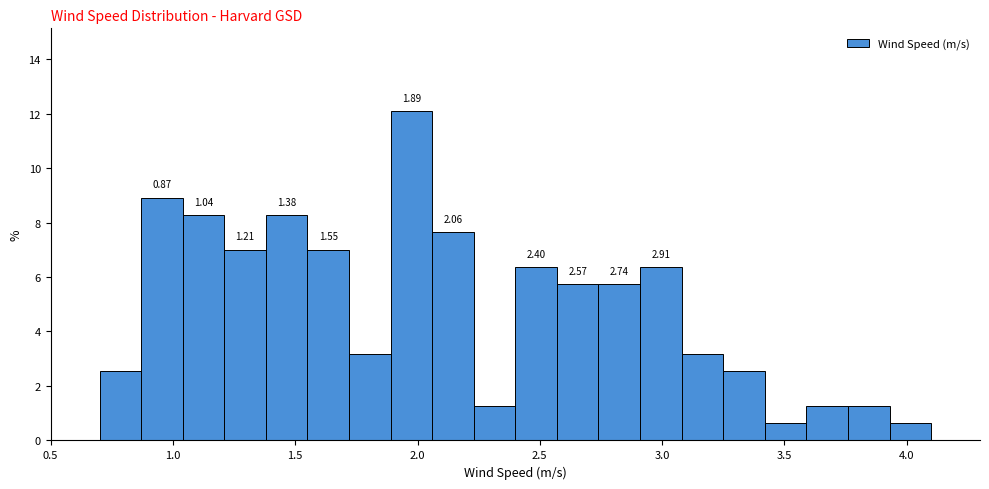

Around what value on the x-axis is the tallest bar? Give the approximate position of its centre, as read against the axis.

2.00